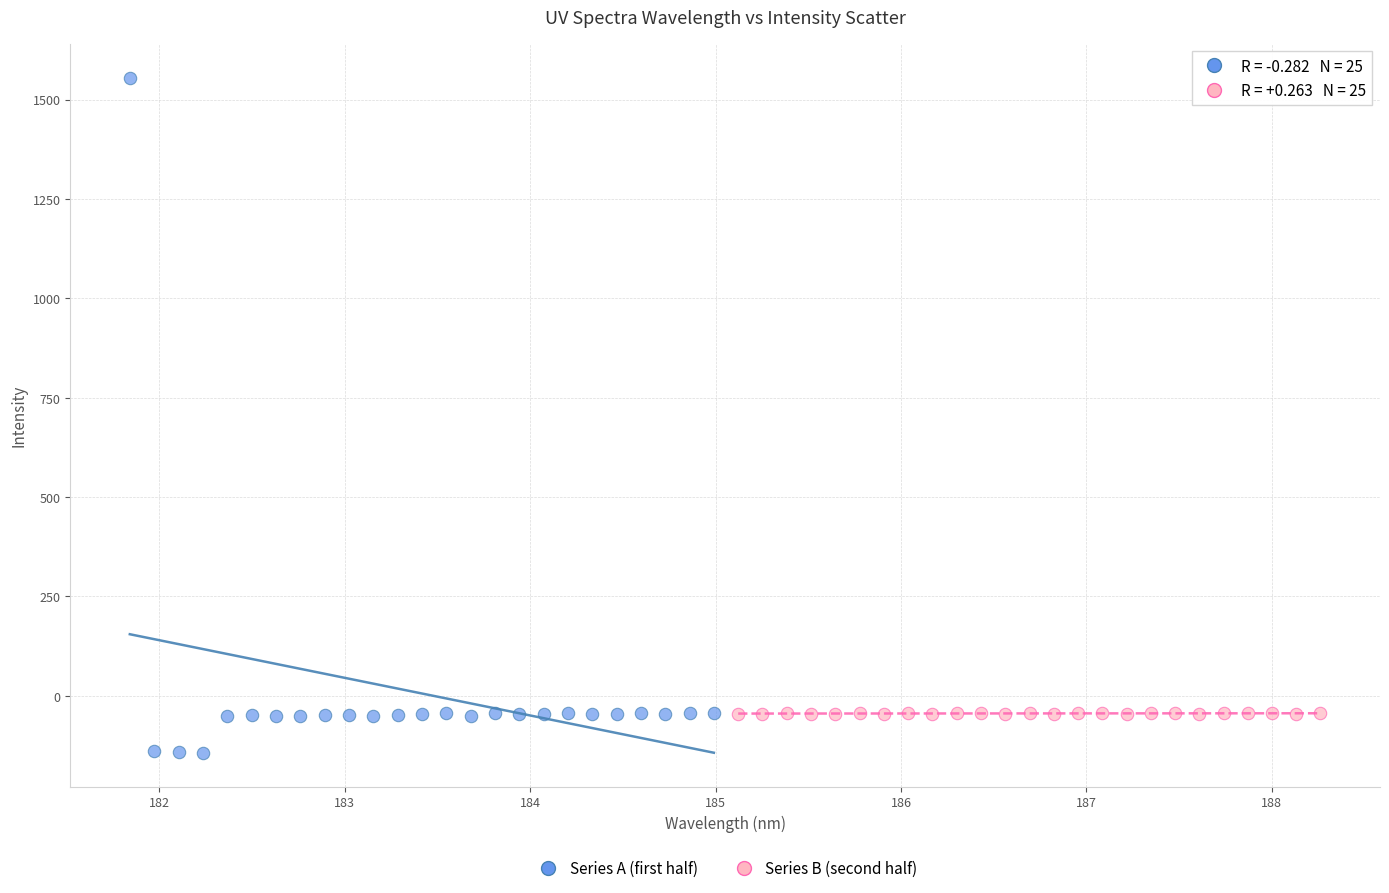

Which series has the largest Y range (max minus min)?

Series A (first half)